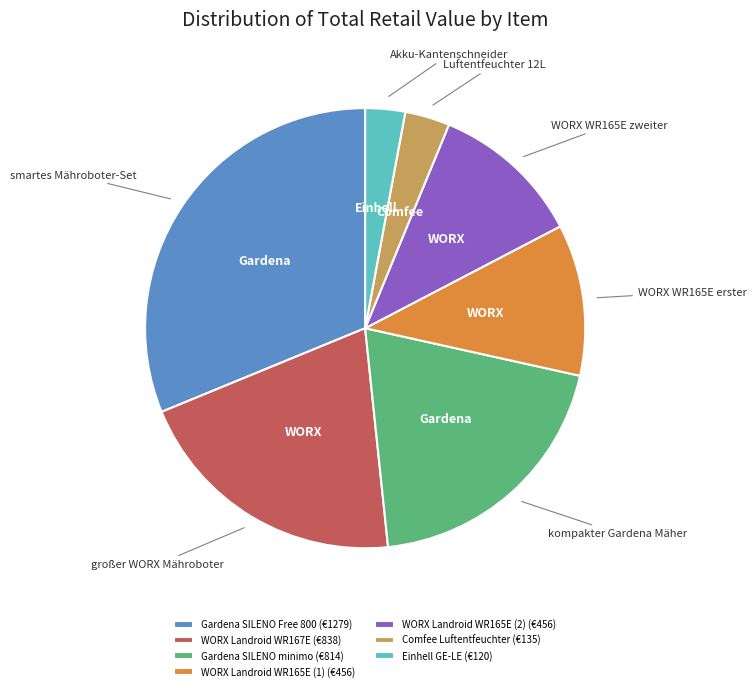

Which category has the biggest portion of the pie?

Gardena SILENO Free 800 (€1279)